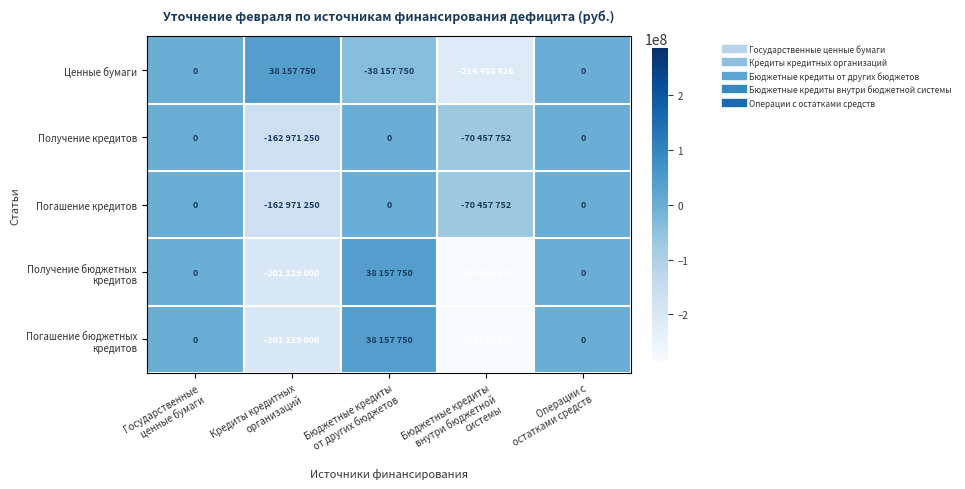

True or false: Погашение бюджетных кредитов has a value of 131308241 at Государственные ценные бумаги.

False